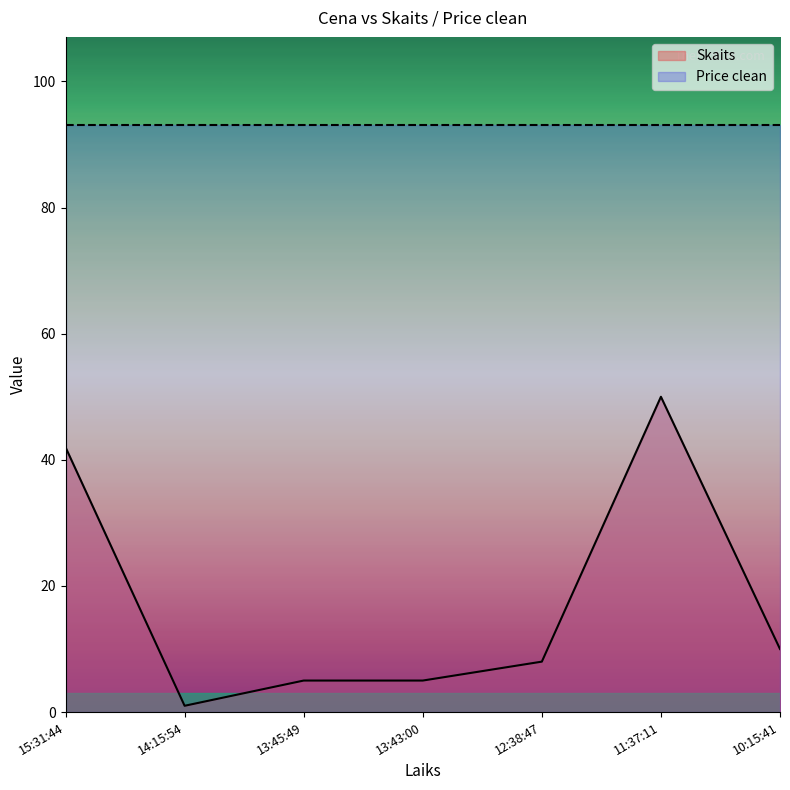

At which category does the data reach its first local peak?

11:37:11